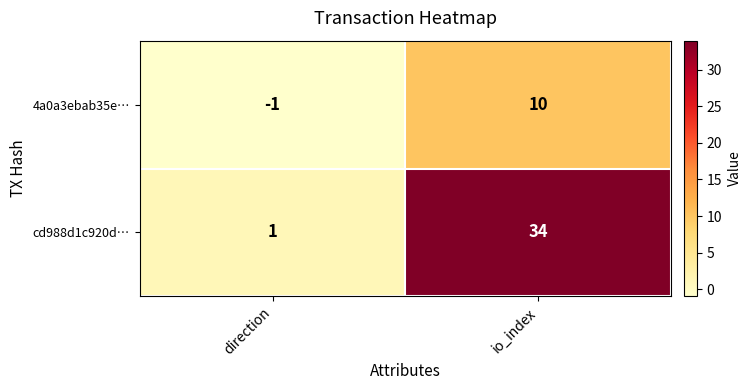

Reading left to right, extract all data points from this chart.

4a0a3ebab35e…: -1	10
cd988d1c920d…: 1	34